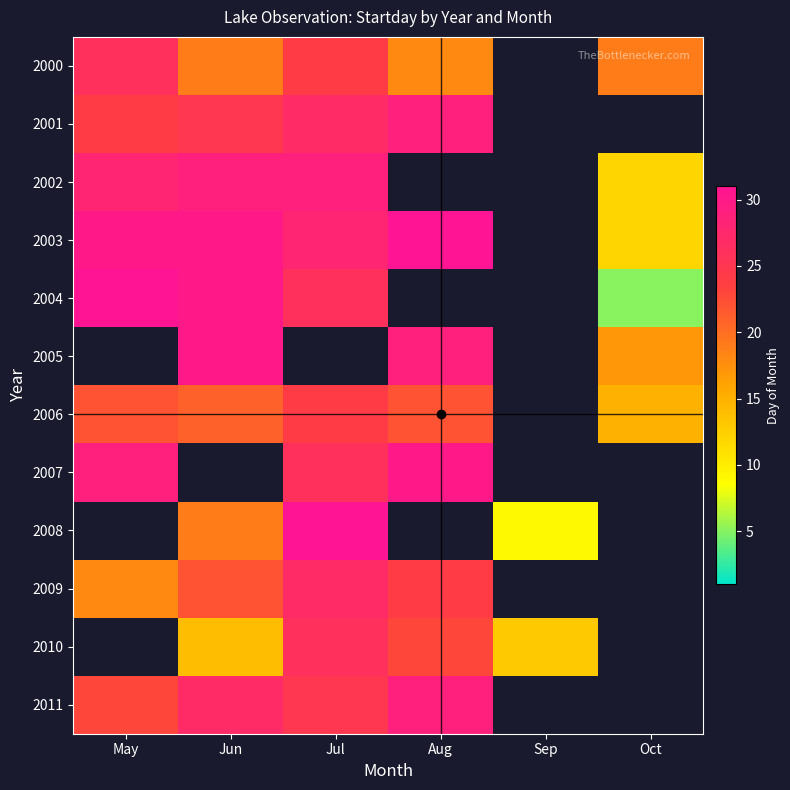

Read the 2011 value at Aug.

29.0